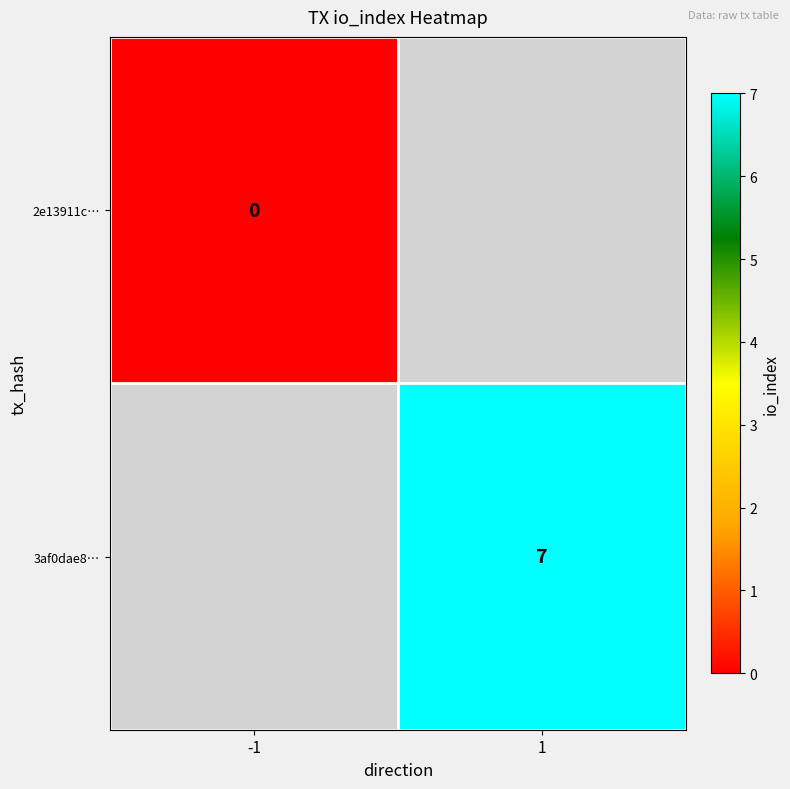

True or false: 3af0dae8… has a value of 11 at 1.

False